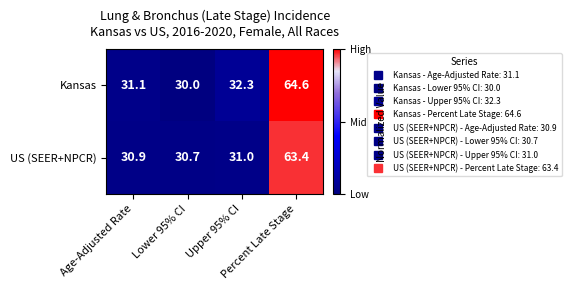

List the series in order of their peak value, lowest first.

US (SEER+NPCR), Kansas